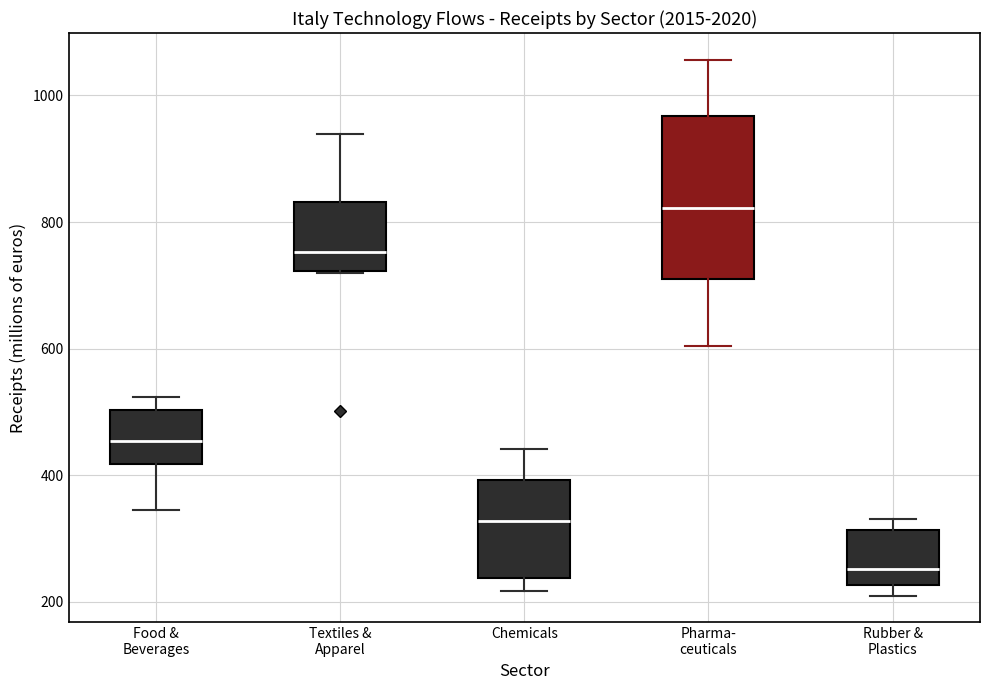

Where is the upper edge of the box for Pharma- ceuticals on the y-axis? The values are not printed on the chart, so give them approximately, as read against the axis.

960